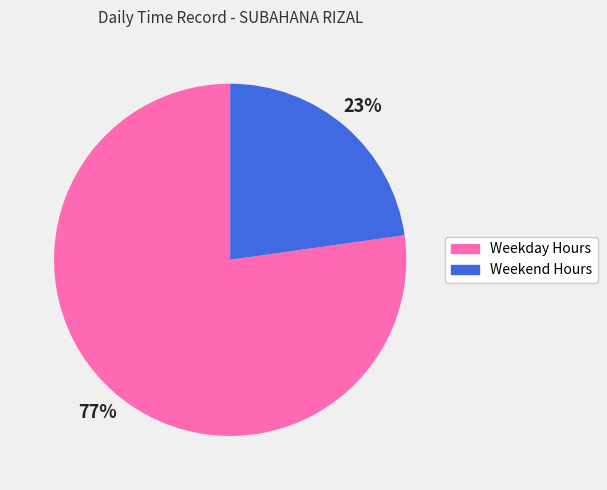

To the nearest percent, what is the difference between the largest and smallest slice percentages?

54%